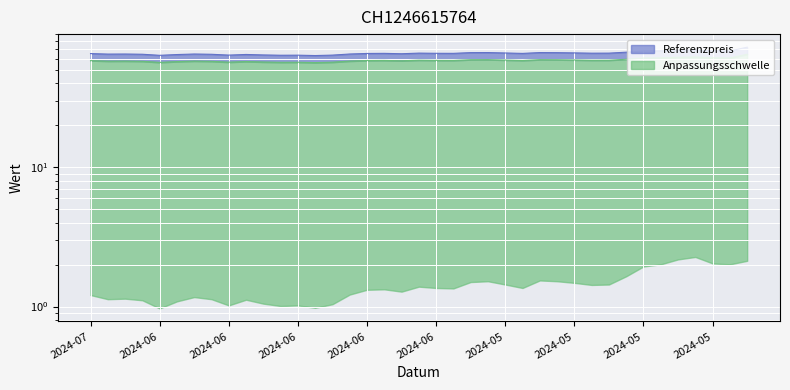

How many lines are shown in the chart?

2